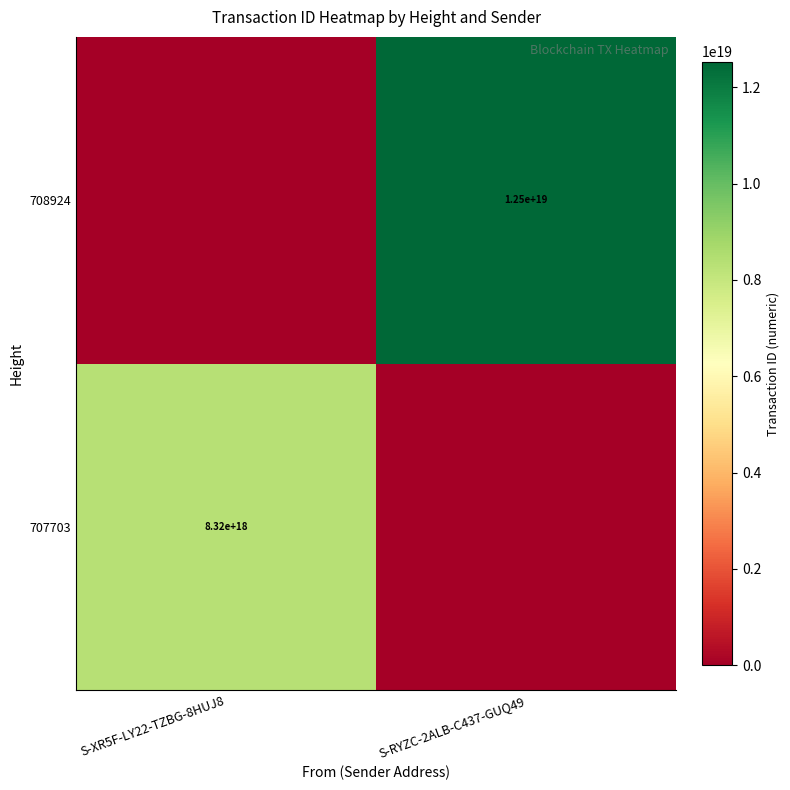

Is it true that 707703 equals 8320000000000000000 at S-XR5F-LY22-TZBG-8HUJ8?

True